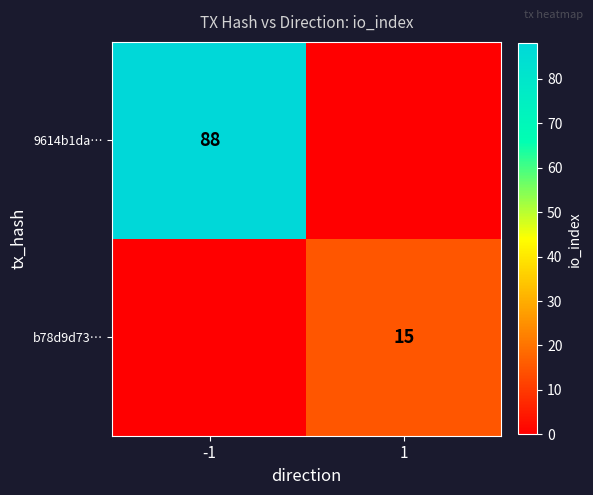

What is the total value across all series at 1?

15